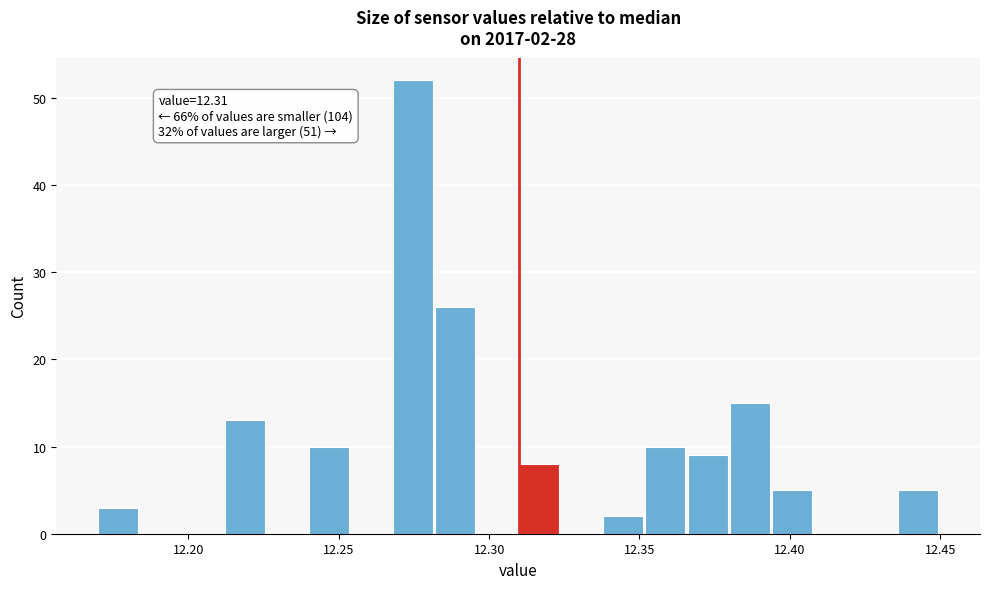

Read against the x-axis, roughly where is the centre of the tallest bar?

12.275